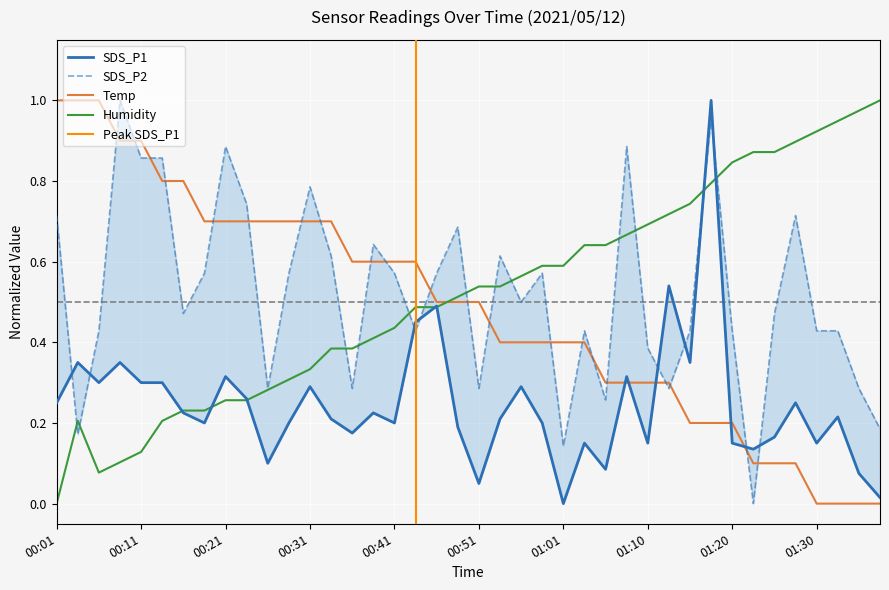

What is the total value across all series at 01:08?

2.2